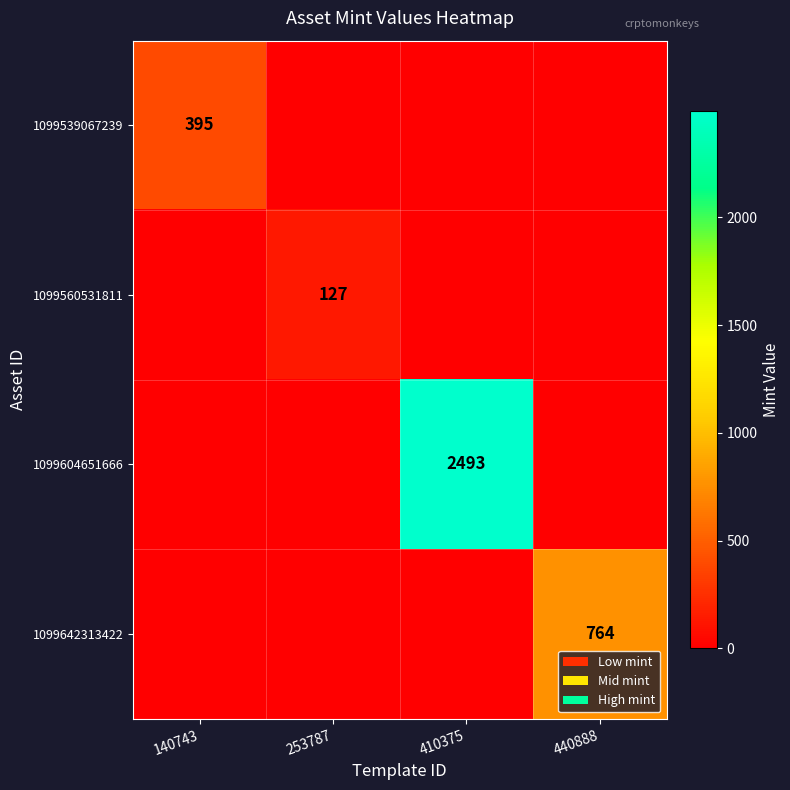

The value of 1099560531811 at 253787 is 127. True or false?

True